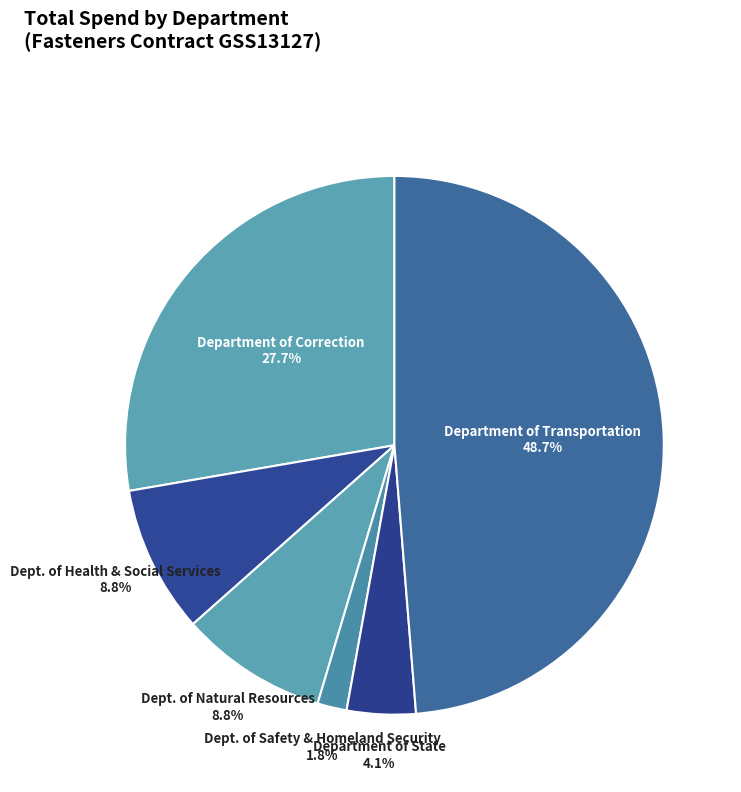

The Department of Transportation slice represents 12% of the pie. True or false?

False